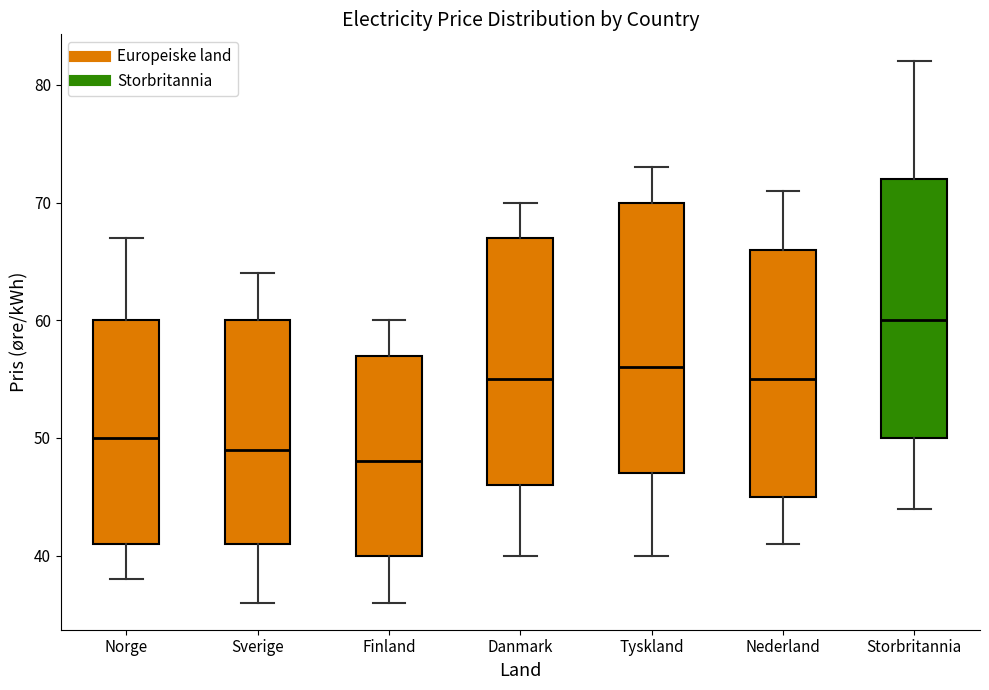

Which box's median line is the lowest?

Finland